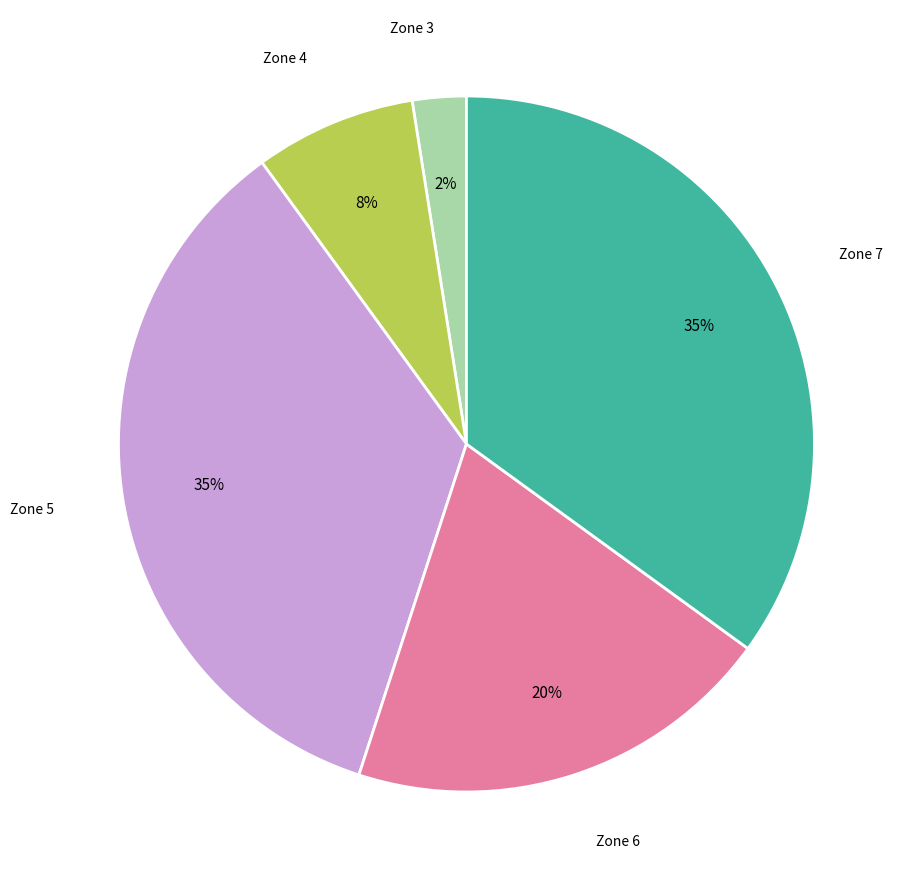

Is there a majority slice in this chart?

No